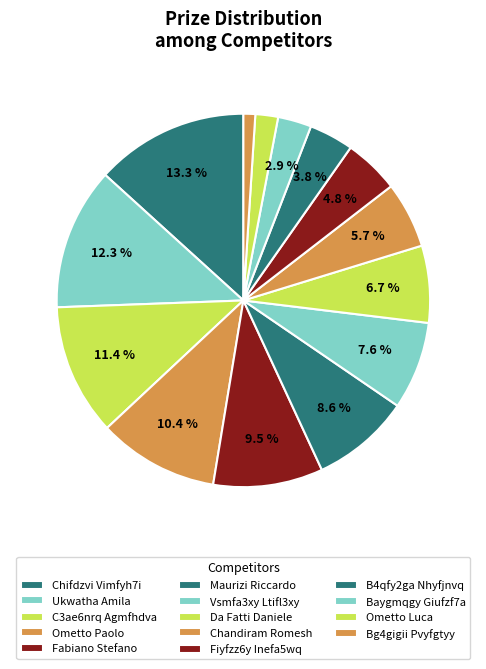

What is the smallest slice in the pie chart?

Bg4gigii Pvyfgtyy